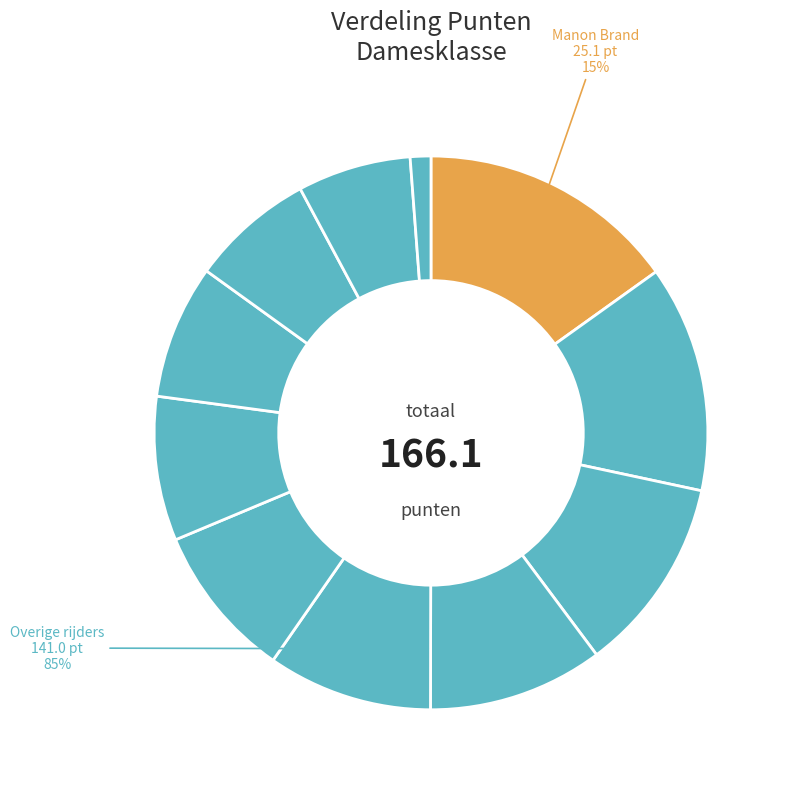

Does Suus Wagenmakers represent more than half of the total?

No